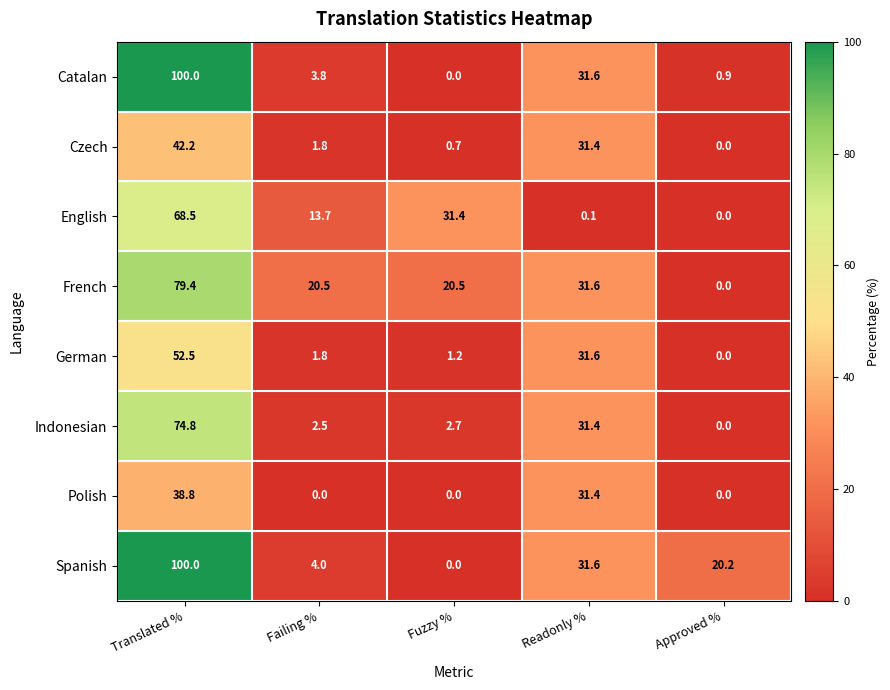

What is the approximate value of German at Translated %?

52.5